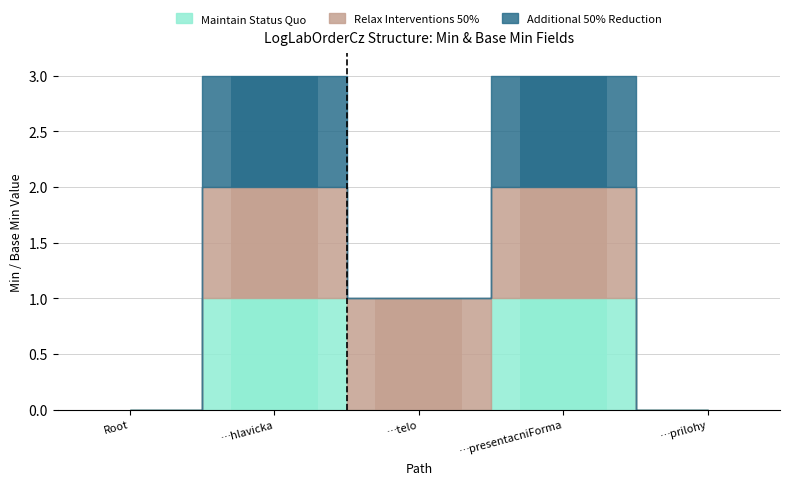

What is the approximate value of Relax Interventions 50% at …hlavicka?

1